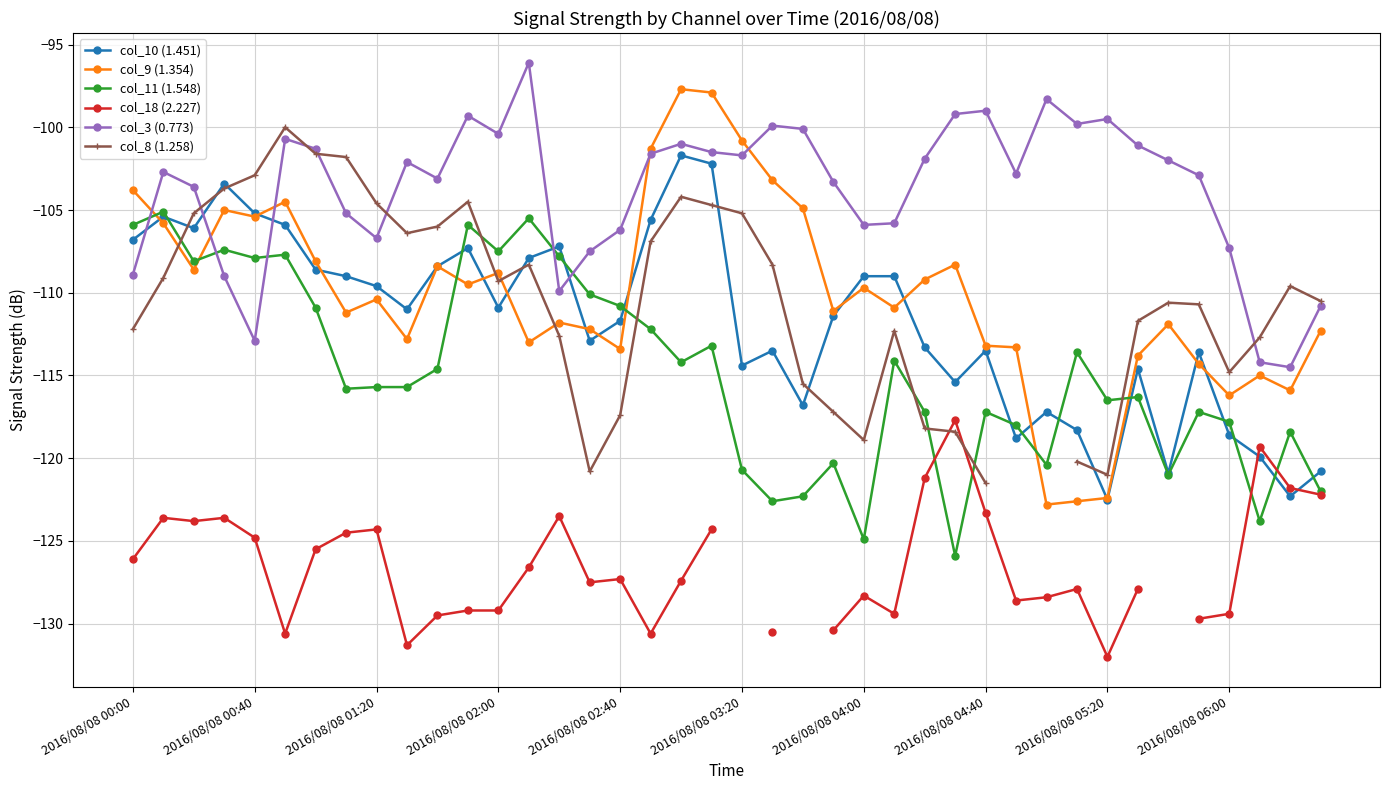

What position from the right is 39?

1